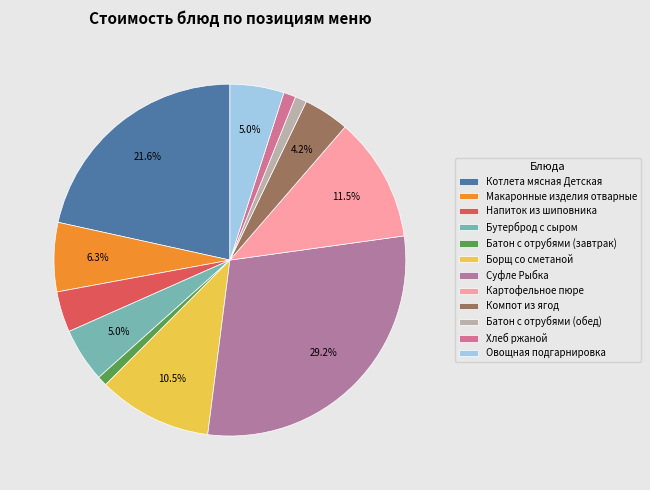

Rank the categories by value from highest to lowest.

Суфле Рыбка, Котлета мясная Детская, Картофельное пюре, Борщ со сметаной, Макаронные изделия отварные, Бутерброд с сыром, Овощная подгарнировка, Компот из ягод, Напиток из шиповника, Хлеб ржаной, Батон с отрубями (обед), Батон с отрубями (завтрак)